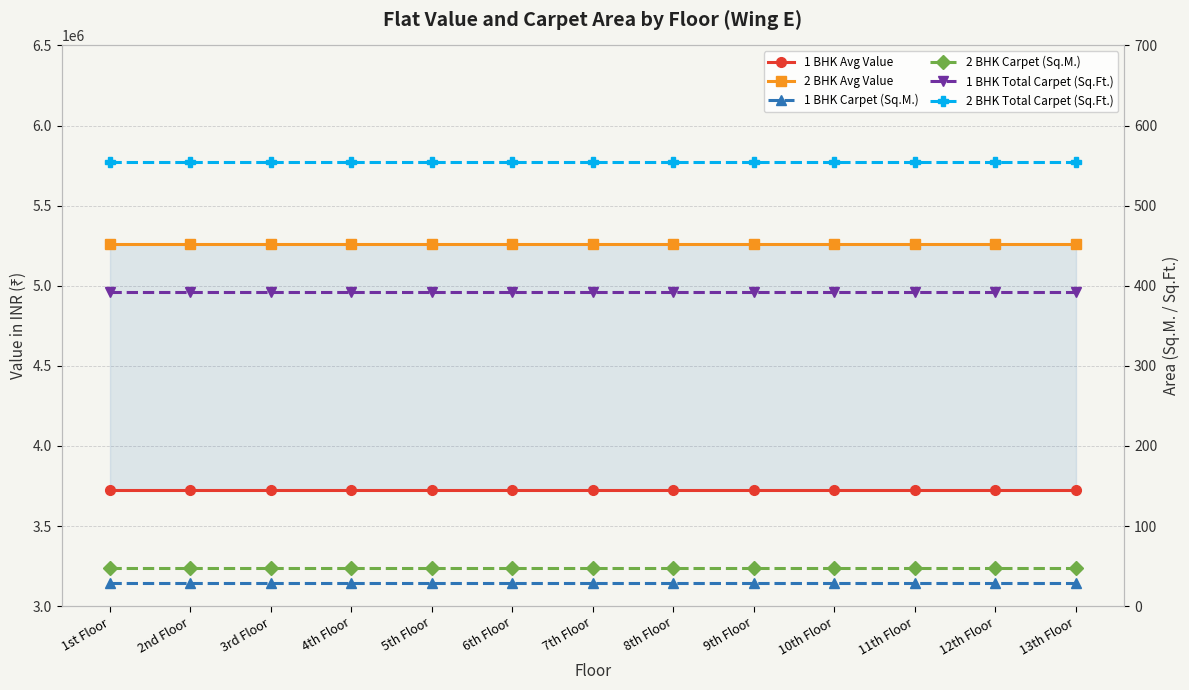

Which has a higher value, 10th Floor or 9th Floor?

10th Floor